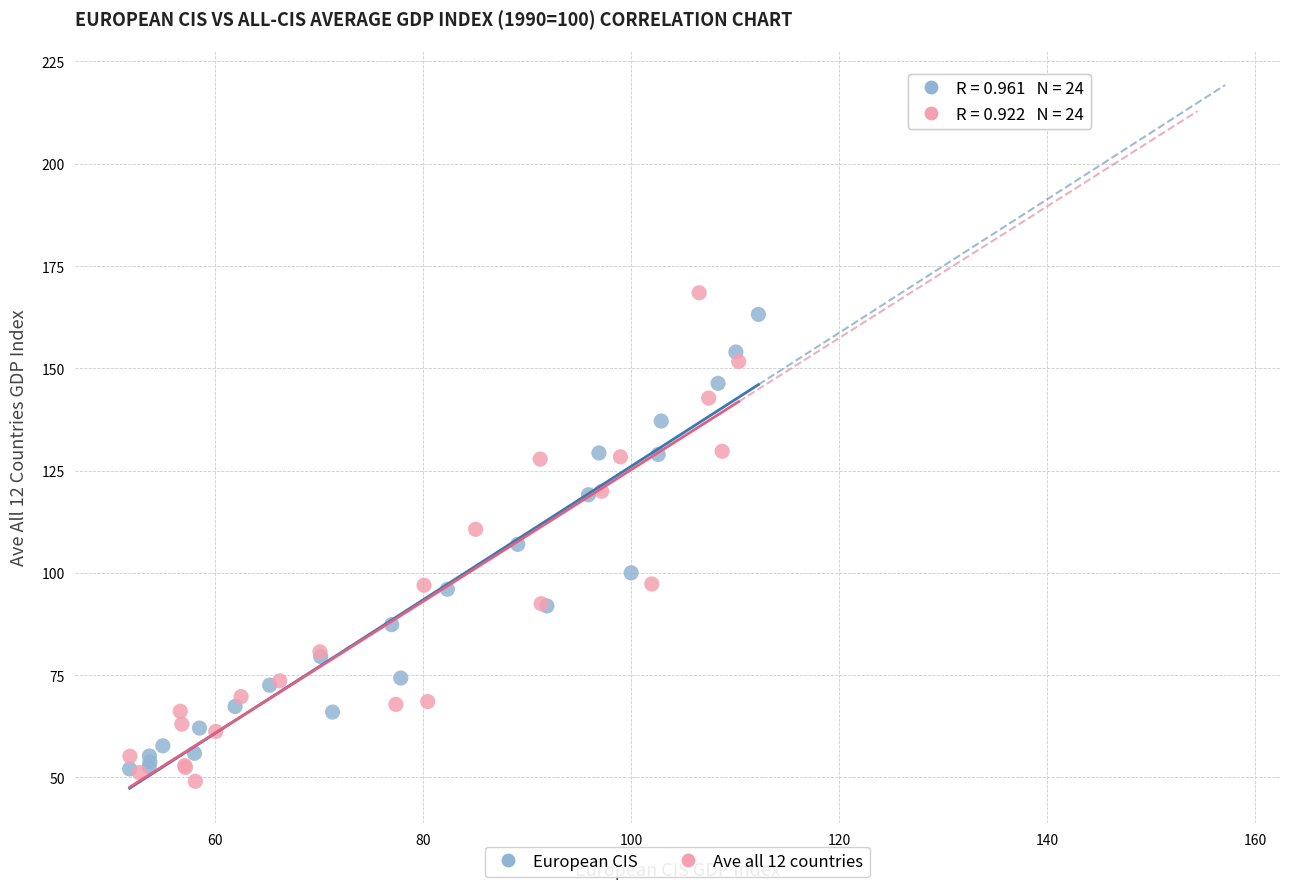

Which series has the largest Y range (max minus min)?

Ave all 12 countries